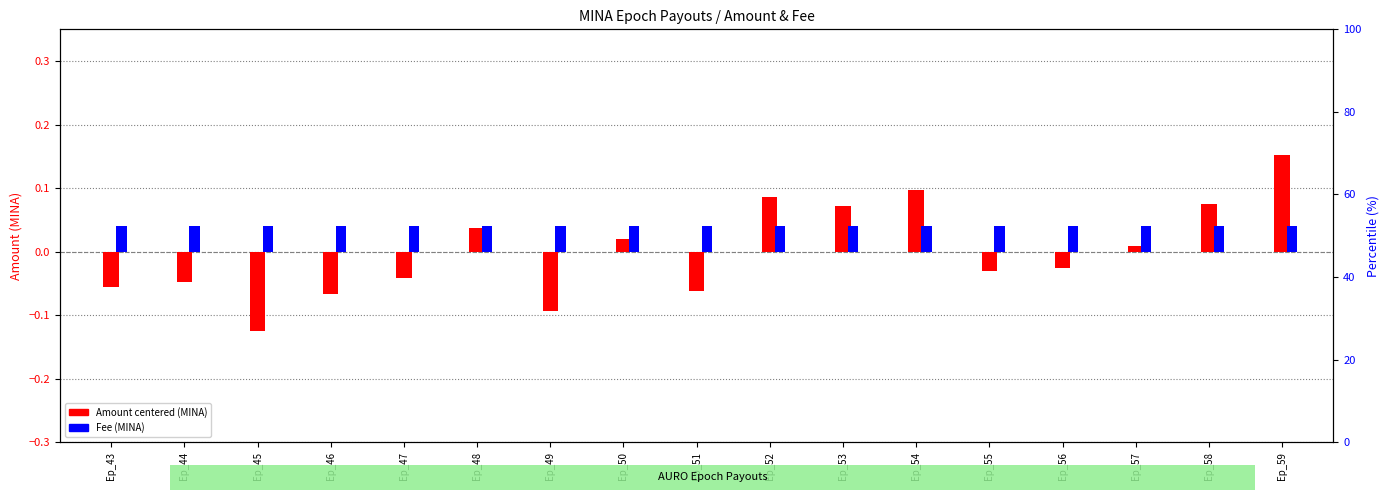

Where does the Amount centered (MINA) series first go above 0?

Ep_48